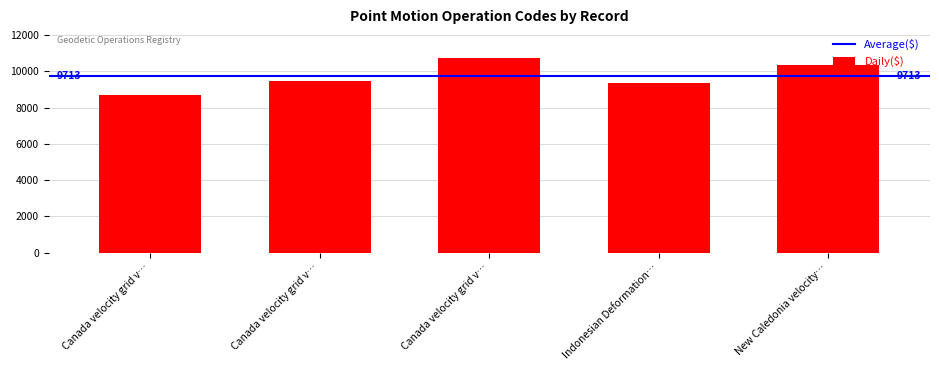

Rank the categories by value from lowest to highest.

Canada velocity grid v…, Indonesian Deformation…, Canada velocity grid v…, New Caledonia velocity…, Canada velocity grid v…